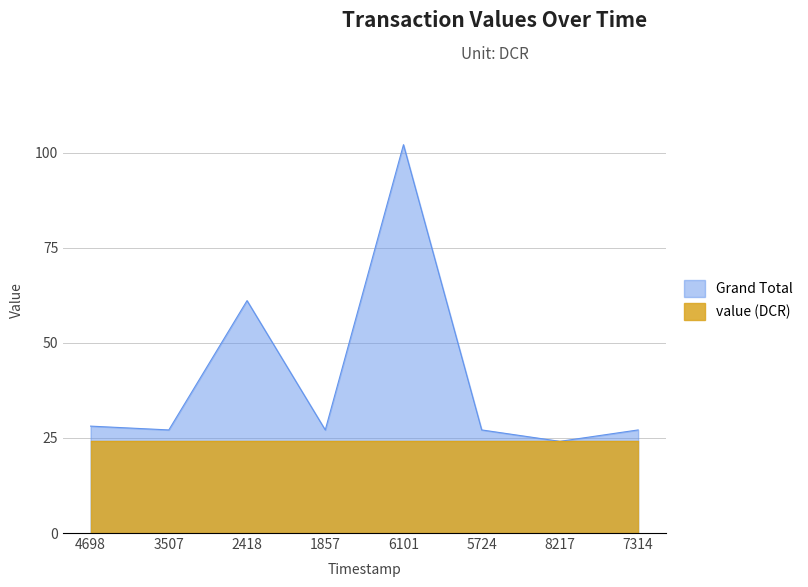

What is the sum of the values at 1857 and 8217?

51.2